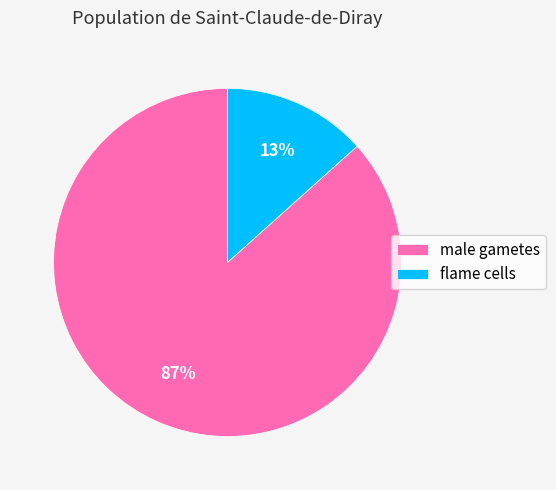

Between male gametes and flame cells, which is larger?

male gametes